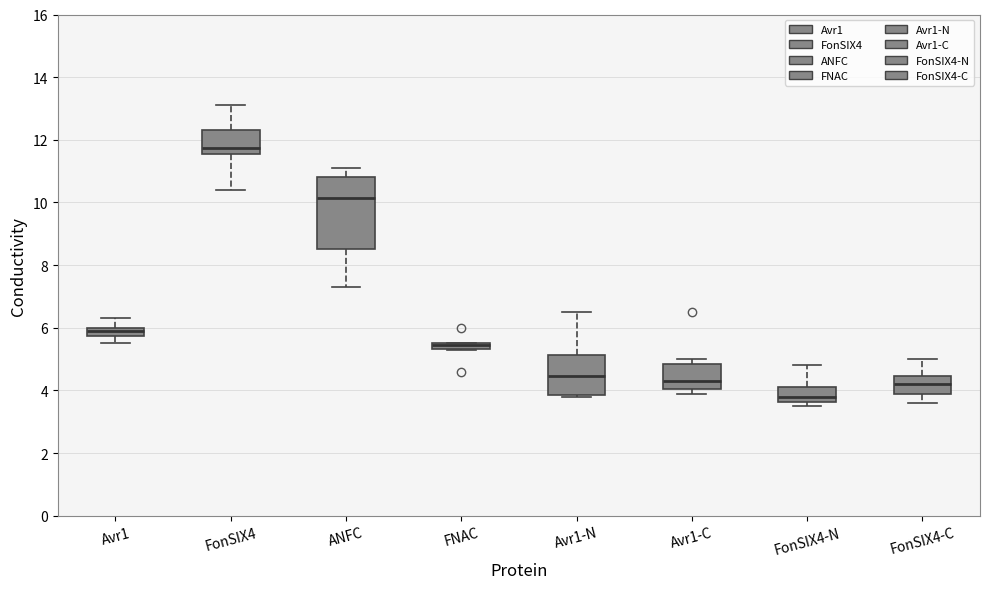

Where is the upper edge of the box for Avr1-N on the y-axis? The values are not printed on the chart, so give them approximately, as read against the axis.

5.2